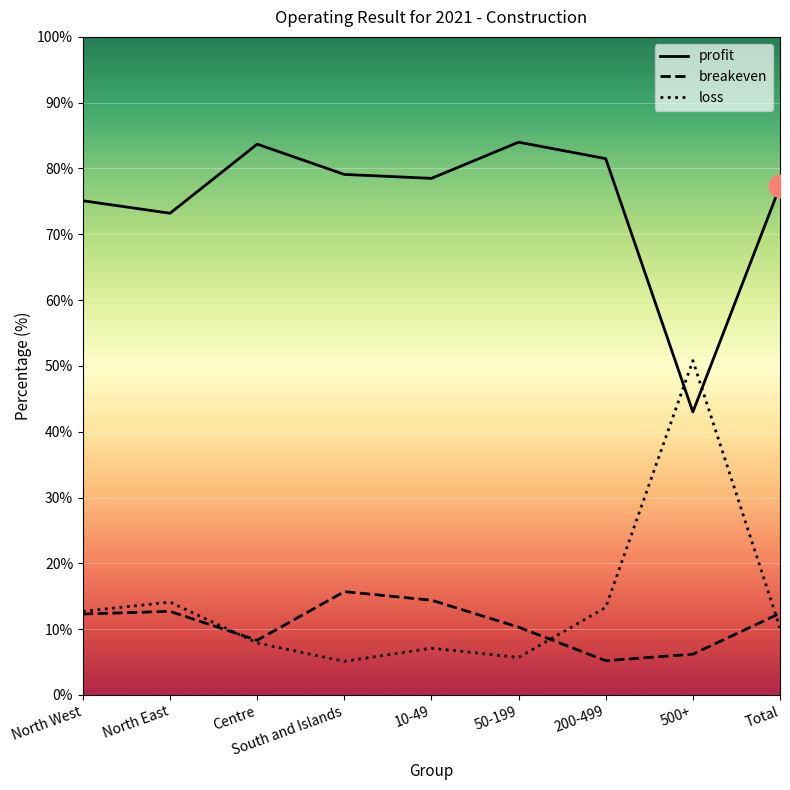

How many values in the profit series are below 78?

4